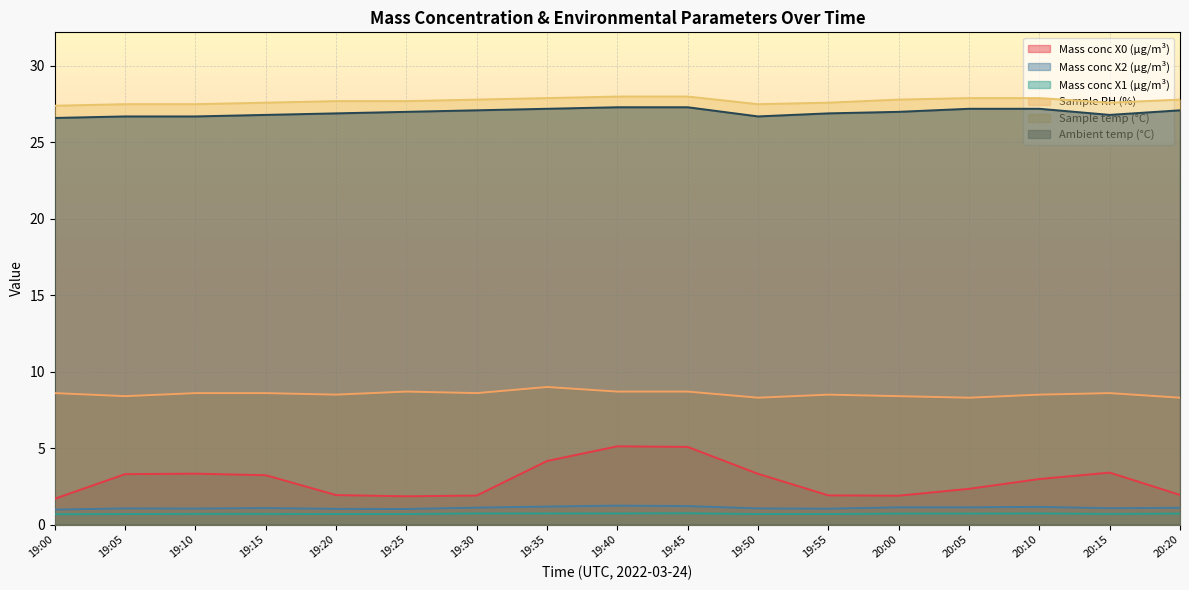

Which label corresponds to the smallest value in the chart?

19:00